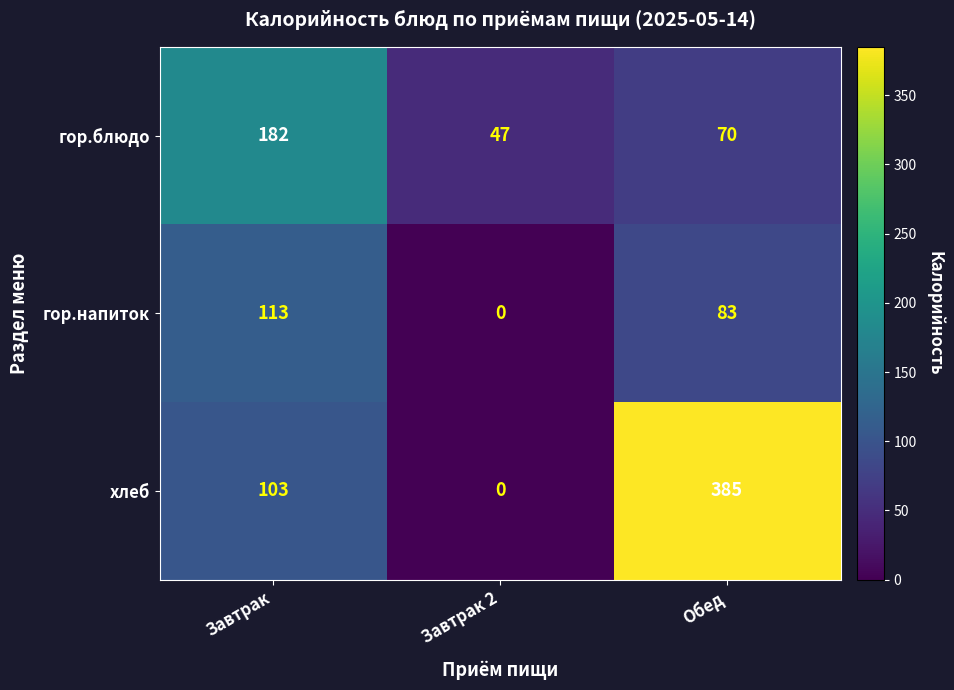

The гор.блюдо series shows 47 at Завтрак 2. True or false?

True